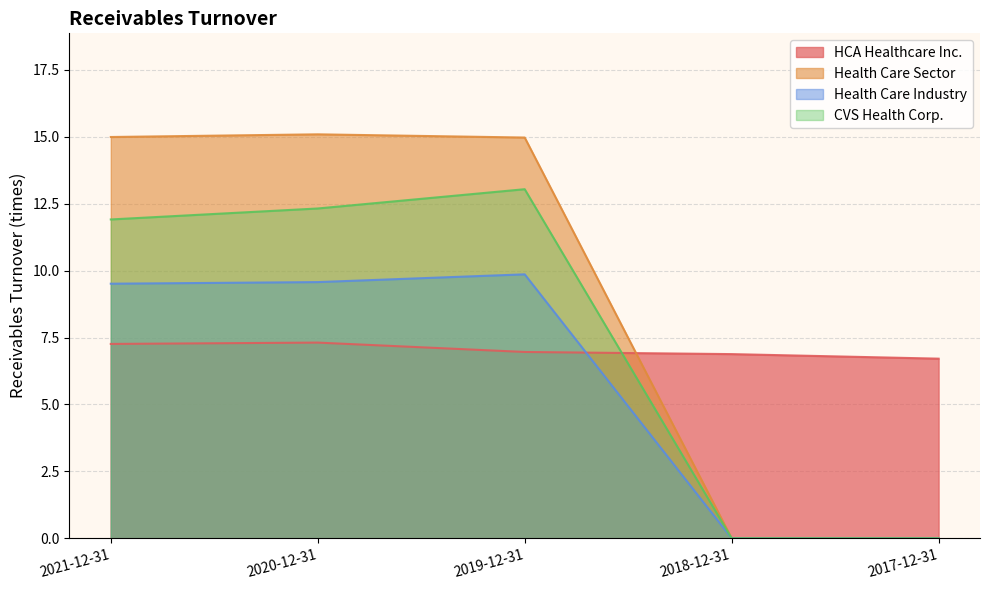

What is the greatest value displayed?

15.1